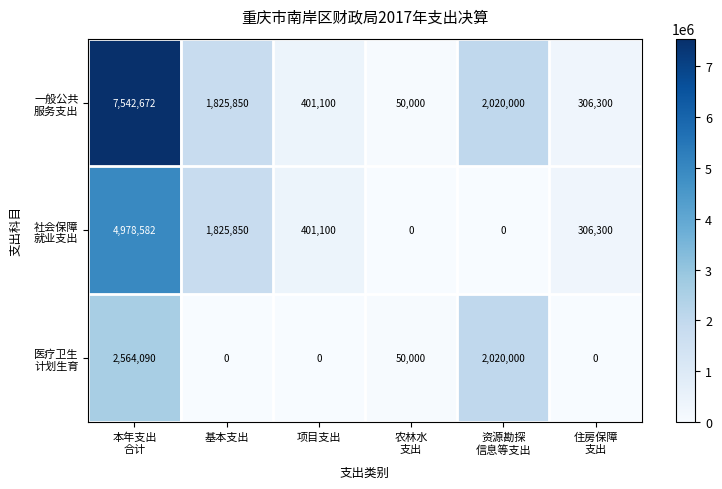

What is the maximum value shown in the chart?

7542672